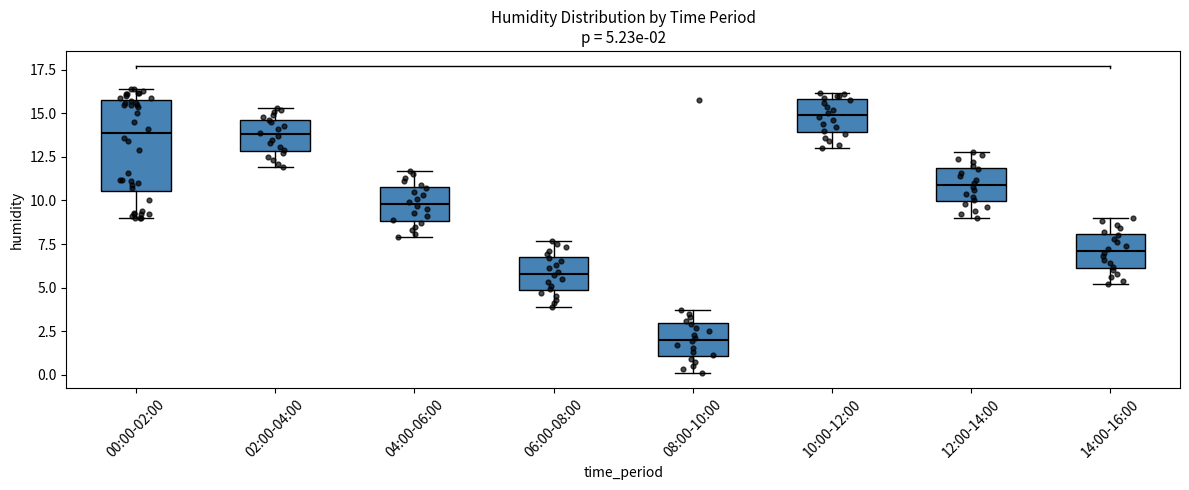

Comparing the boxes themselves (not the whiskers), which one is the tallest?

00:00-02:00